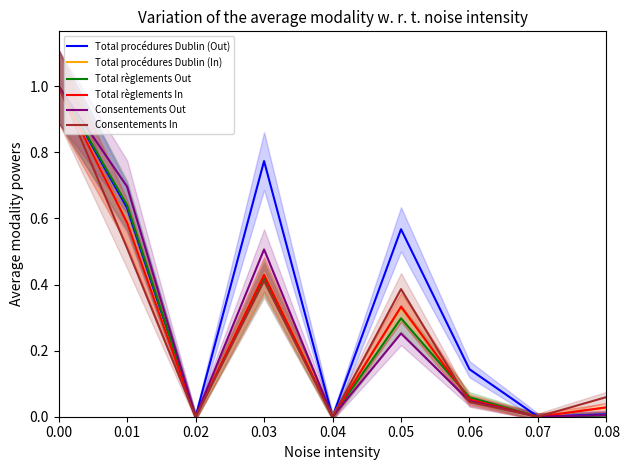

What are all the series names shown in the legend?

Total procédures Dublin (Out), Total procédures Dublin (In), Total règlements Out, Total règlements In, Consentements Out, Consentements In